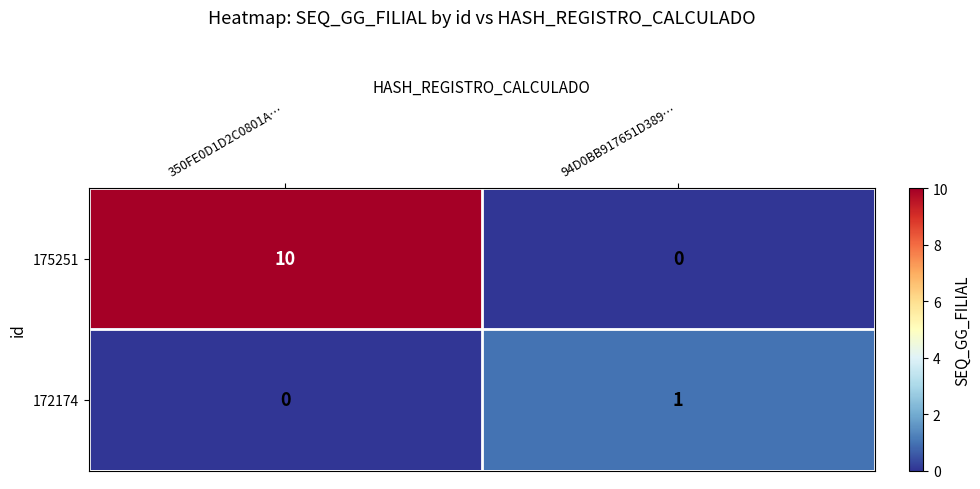

Count the number of categories in the chart.

2